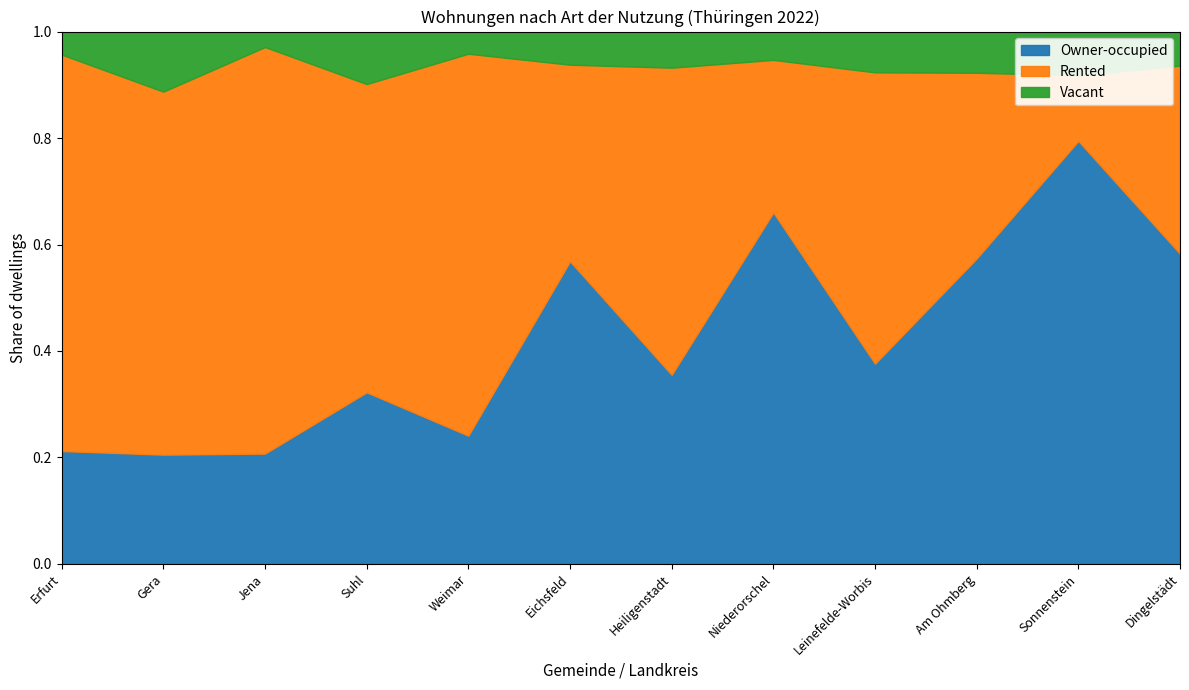

At which label does Rented reach its minimum?

Sonnenstein